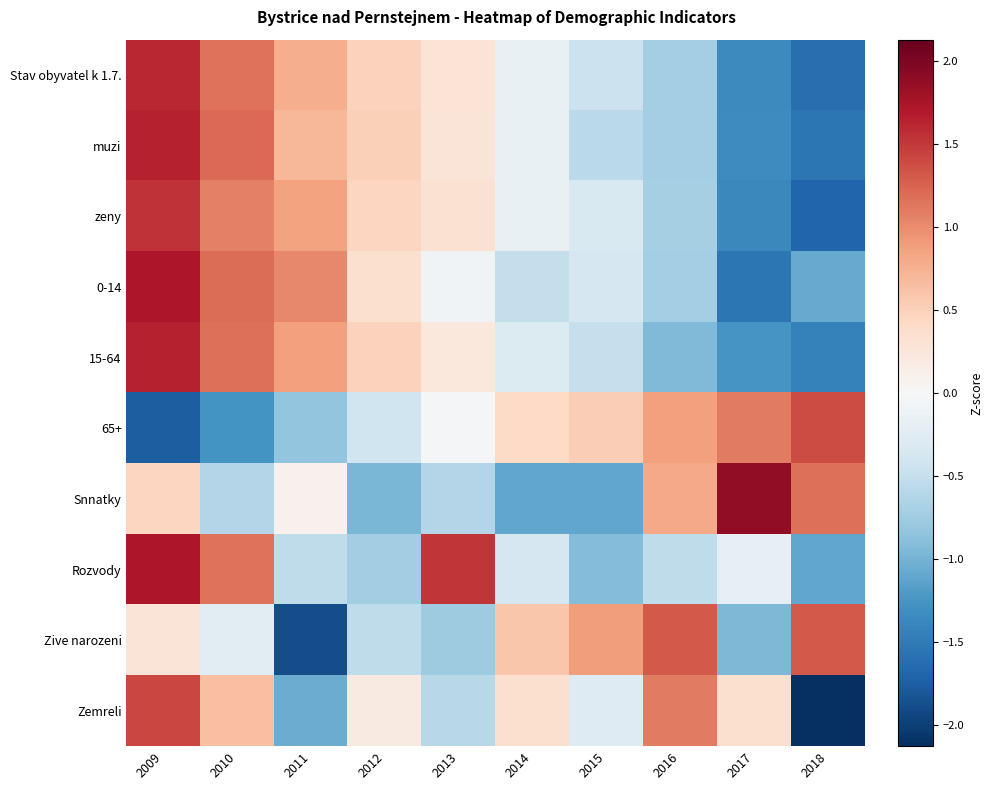

Reading right to left, extract all data points from this chart.

Stav obyvatel k 1.7.: 2018=-1.6	2017=-1.4	2016=-0.7	2015=-0.5	2014=-0.2	2013=0.3	2012=0.5	2011=0.8	2010=1.2	2009=1.6
muzi: 2018=-1.5	2017=-1.3	2016=-0.7	2015=-0.6	2014=-0.1	2013=0.3	2012=0.5	2011=0.7	2010=1.2	2009=1.6
zeny: 2018=-1.7	2017=-1.4	2016=-0.7	2015=-0.3	2014=-0.2	2013=0.3	2012=0.5	2011=0.9	2010=1.1	2009=1.5
0-14: 2018=-1.1	2017=-1.5	2016=-0.7	2015=-0.4	2014=-0.5	2013=-0.1	2012=0.3	2011=1.0	2010=1.2	2009=1.7
15-64: 2018=-1.4	2017=-1.2	2016=-0.9	2015=-0.5	2014=-0.3	2013=0.2	2012=0.5	2011=0.9	2010=1.2	2009=1.6
65+: 2018=1.4	2017=1.1	2016=0.9	2015=0.5	2014=0.4	2013=-0.0	2012=-0.4	2011=-0.8	2010=-1.3	2009=-1.8
Snnatky: 2018=1.2	2017=1.9	2016=0.8	2015=-1.1	2014=-1.1	2013=-0.6	2012=-1.0	2011=0.1	2010=-0.6	2009=0.5
Rozvody: 2018=-1.1	2017=-0.2	2016=-0.5	2015=-0.9	2014=-0.4	2013=1.5	2012=-0.7	2011=-0.5	2010=1.2	2009=1.7
Zive narozeni: 2018=1.3	2017=-1.0	2016=1.3	2015=0.9	2014=0.6	2013=-0.8	2012=-0.5	2011=-1.9	2010=-0.2	2009=0.3
Zemreli: 2018=-2.1	2017=0.3	2016=1.1	2015=-0.3	2014=0.3	2013=-0.6	2012=0.2	2011=-1.0	2010=0.6	2009=1.4